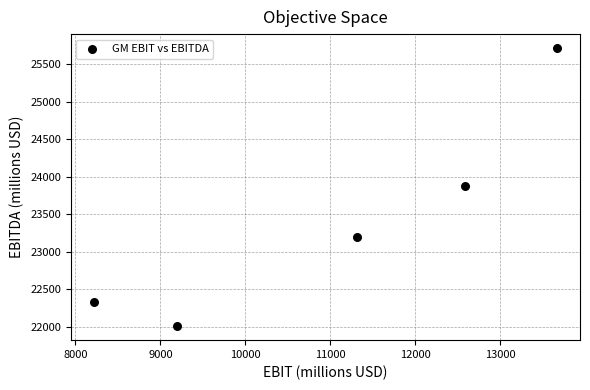

What is the range of Y values (max minus min)?

3709